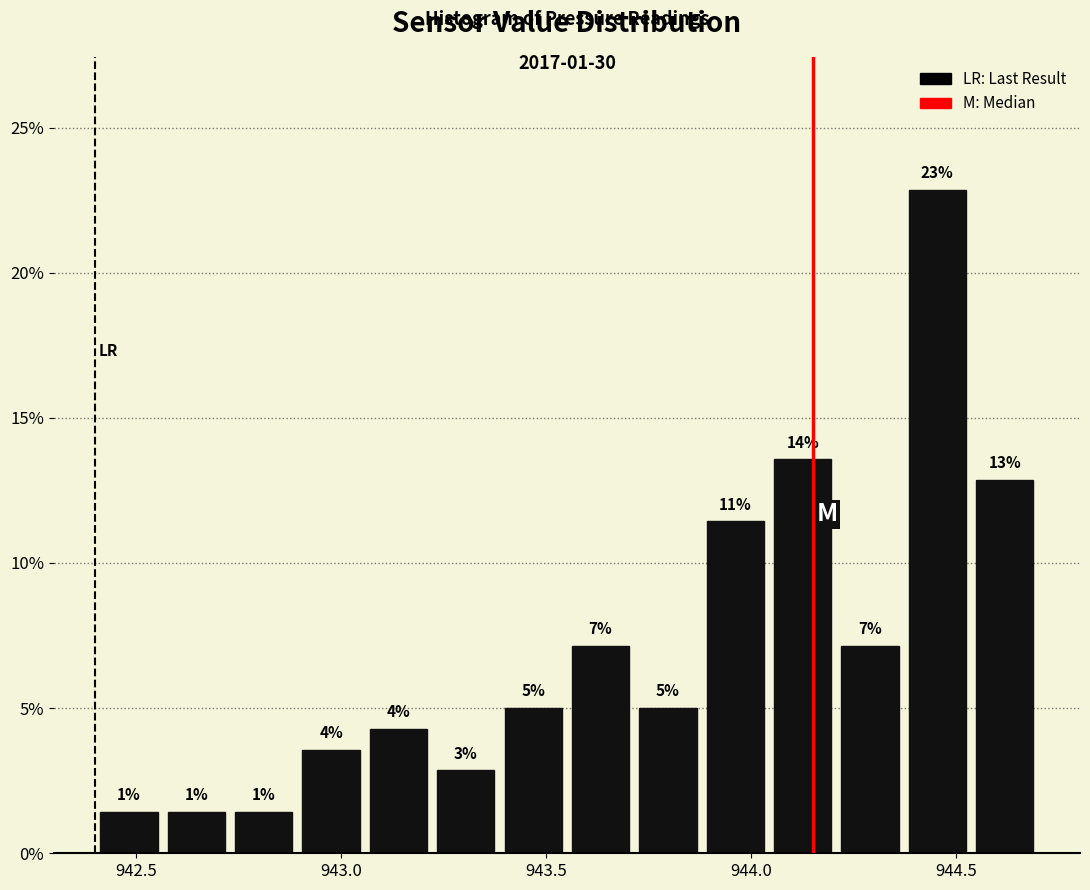

Around what value on the x-axis is the tallest bar? Give the approximate position of its centre, as read against the axis.

944.45